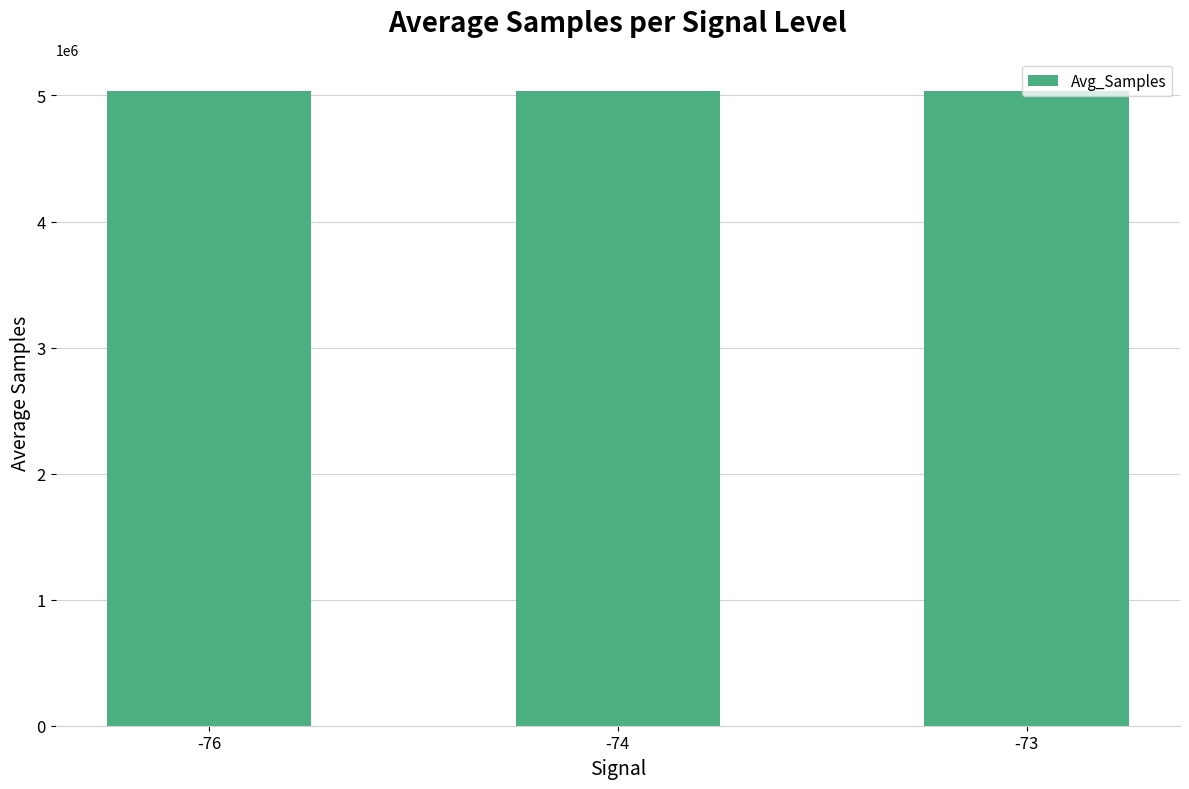

What is the smallest value displayed?

5036667.8